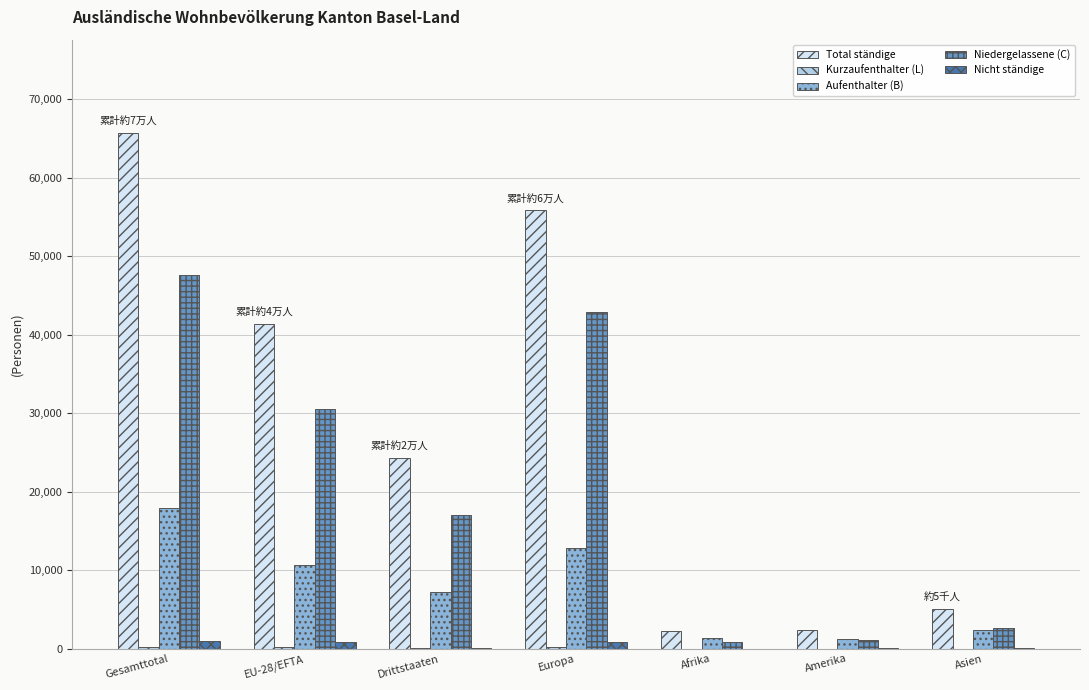

Is it true that Total ständige equals 8590 at Asien?

False